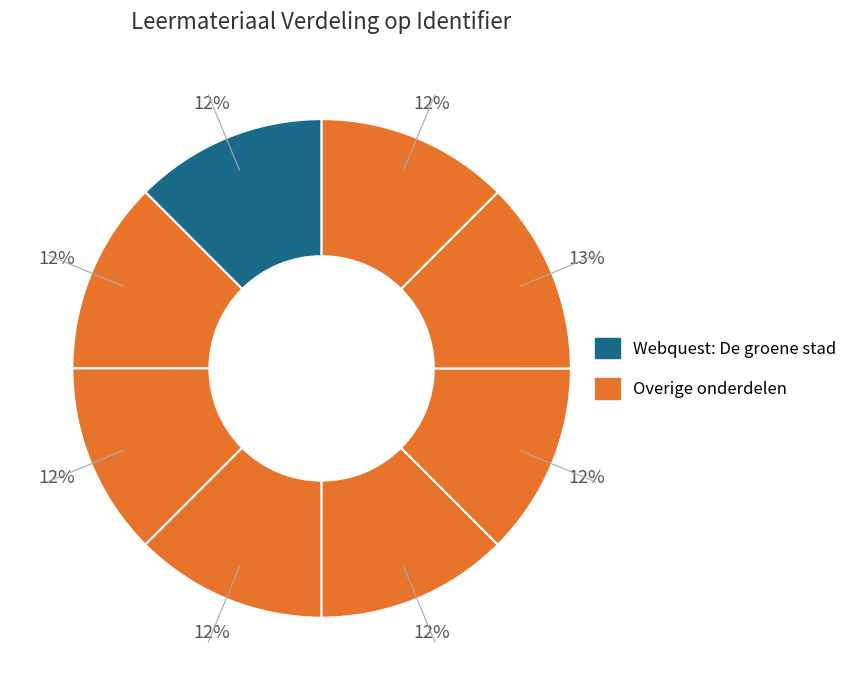

How many slices are in this pie chart?

8